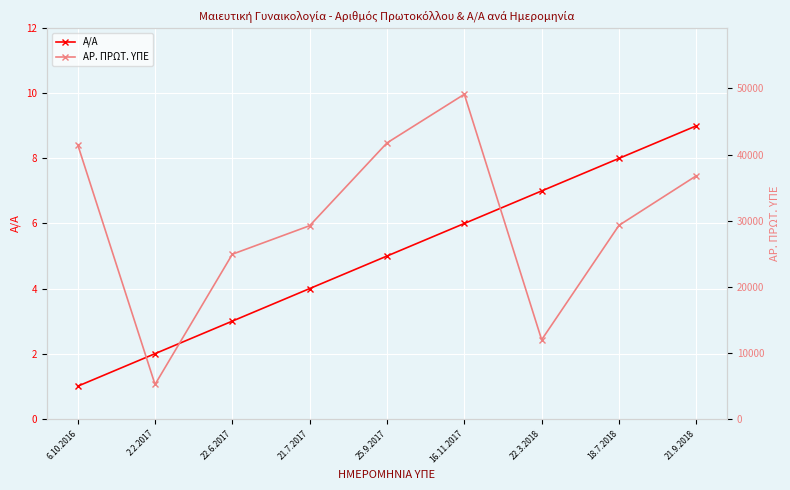

Read the ΑΡ. ΠΡΩΤ. ΥΠΕ value at 21.9.2018, to the nearest 100.

36800